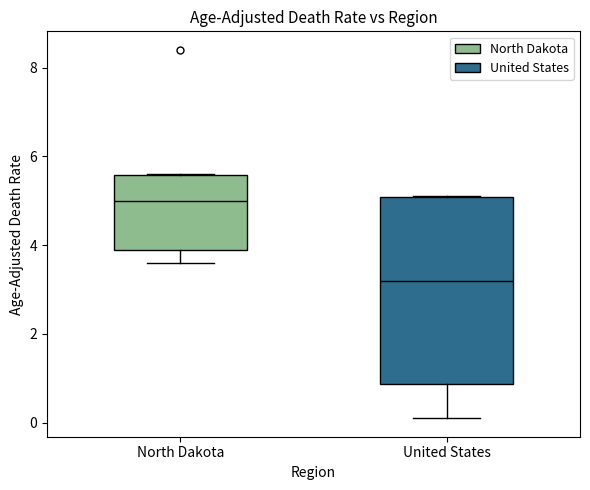

Which box's median line is the lowest?

United States